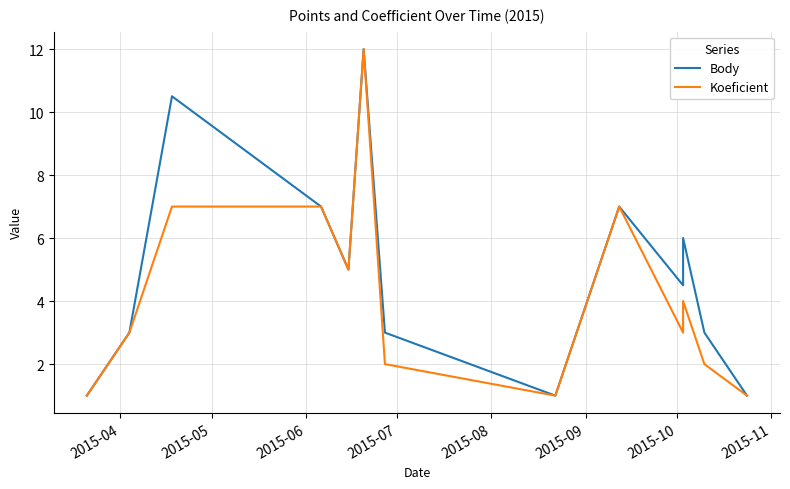

Is it true that Body equals 0.7 at 8?

False